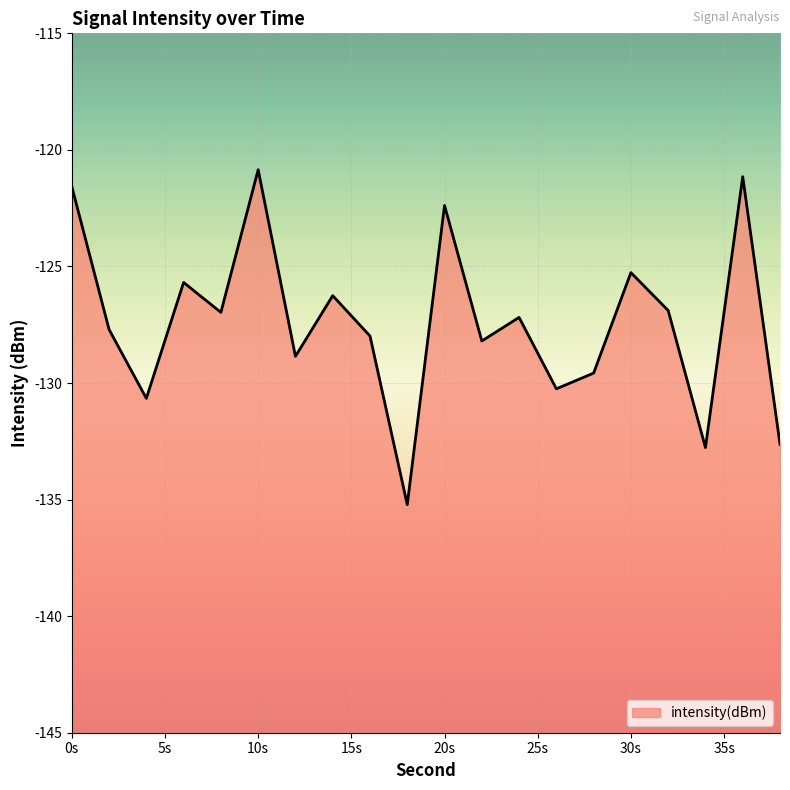

Where is the first local minimum?

4